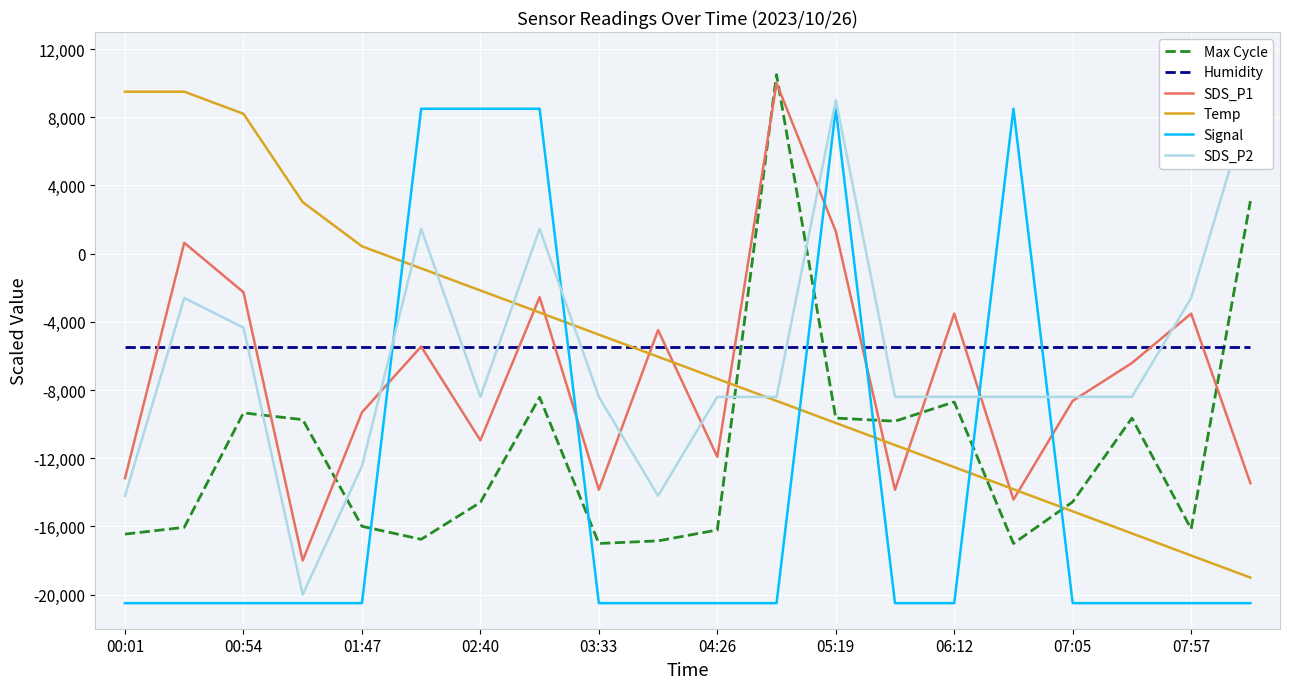

Reading left to right, list all the values displayed in this chart.

Max Cycle: -16450.6	-16053.8	-9339.1	-9735.8	-15992.8	-16755.8	-14588.8	-8423.4	-17000.0	-16847.4	-16206.4	10500.0	-9644.3	-9827.4	-8698.1	-17000.0	-14558.3	-9644.3	-16145.4	3083.2
Humidity: -5500.0	-5500.0	-5500.0	-5500.0	-5500.0	-5500.0	-5500.0	-5500.0	-5500.0	-5500.0	-5500.0	-5500.0	-5500.0	-5500.0	-5500.0	-5500.0	-5500.0	-5500.0	-5500.0	-5500.0
SDS_P1: -13172.4	634.5	-2262.1	-18000.0	-9310.3	-5448.3	-10951.7	-2551.7	-13848.3	-4482.8	-11917.2	10000.0	1310.3	-13848.3	-3517.2	-14427.6	-8634.5	-6413.8	-3517.2	-13462.1
Temp: 9500.0	9500.0	8204.5	3022.7	431.8	-863.6	-2159.1	-3454.5	-4750.0	-6045.5	-7340.9	-8636.4	-9931.8	-11227.3	-12522.7	-13818.2	-15113.6	-16409.1	-17704.5	-19000.0
Signal: -20500.0	-20500.0	-20500.0	-20500.0	-20500.0	8500.0	8500.0	8500.0	-20500.0	-20500.0	-20500.0	-20500.0	8500.0	-20500.0	-20500.0	8500.0	-20500.0	-20500.0	-20500.0	-20500.0
SDS_P2: -14200.0	-2600.0	-4340.0	-20000.0	-12460.0	1460.0	-8400.0	1460.0	-8400.0	-14200.0	-8400.0	-8400.0	9000.0	-8400.0	-8400.0	-8400.0	-8400.0	-8400.0	-2600.0	9000.0